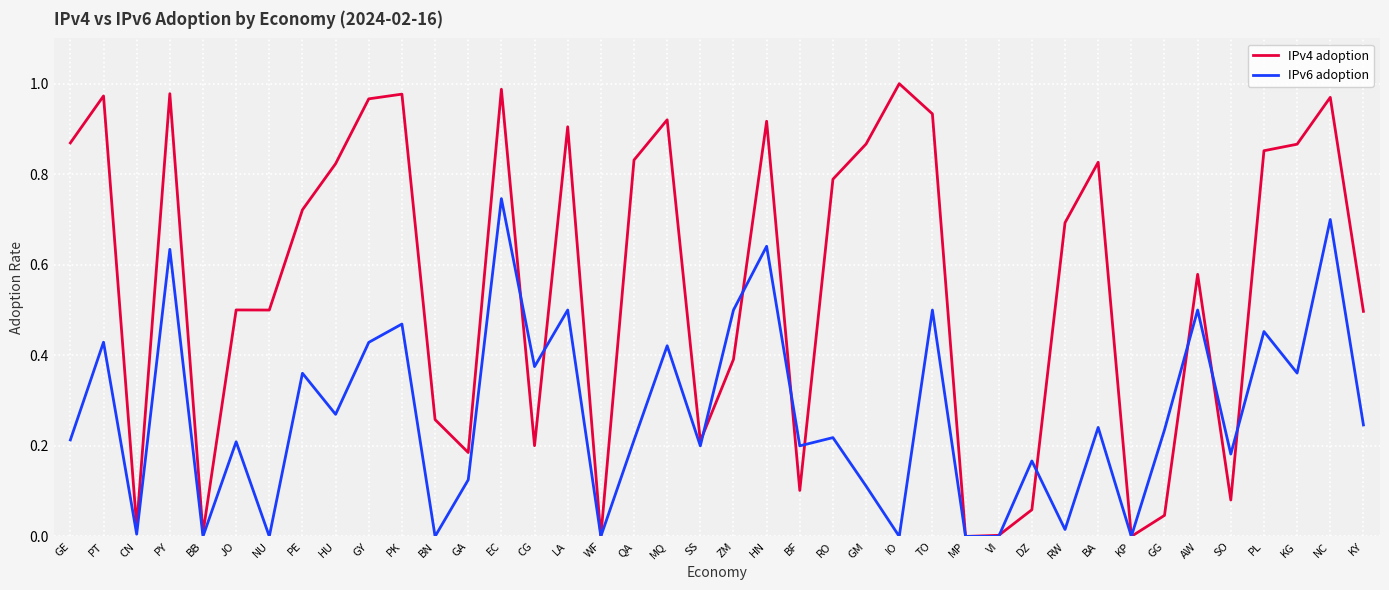

The IPv6 adoption series shows 0.8 at TO. True or false?

False